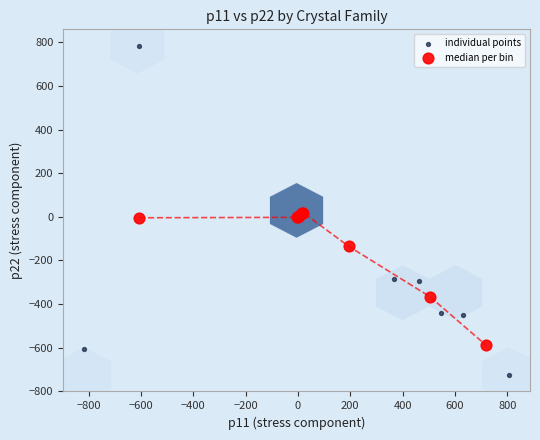

Which series has the largest Y range (max minus min)?

individual points